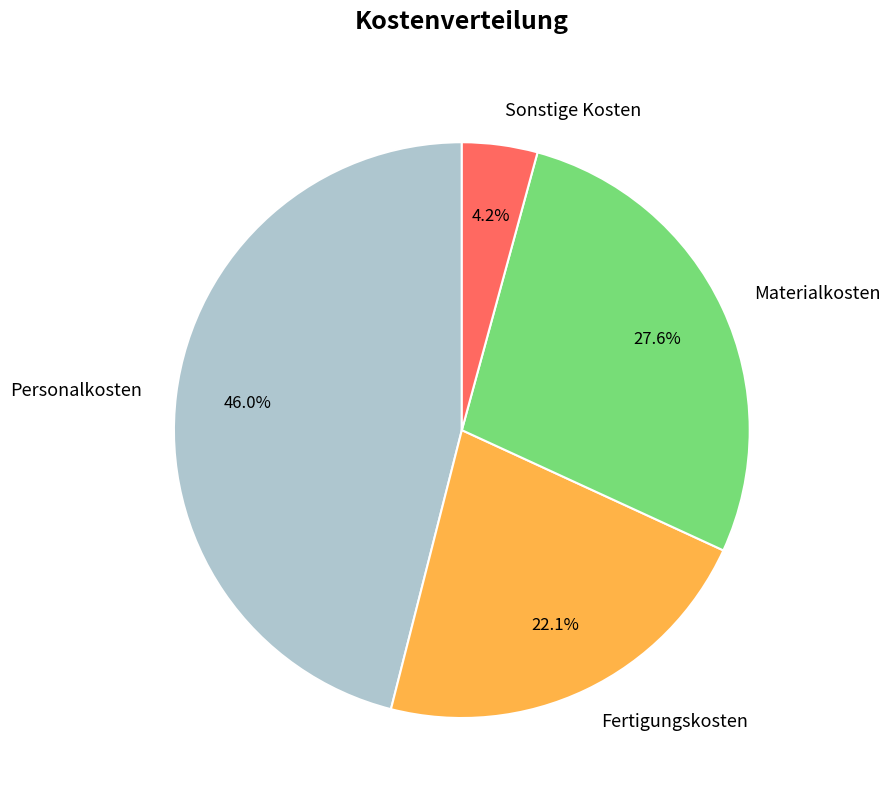

To the nearest percent, what portion does Fertigungskosten represent?

22%